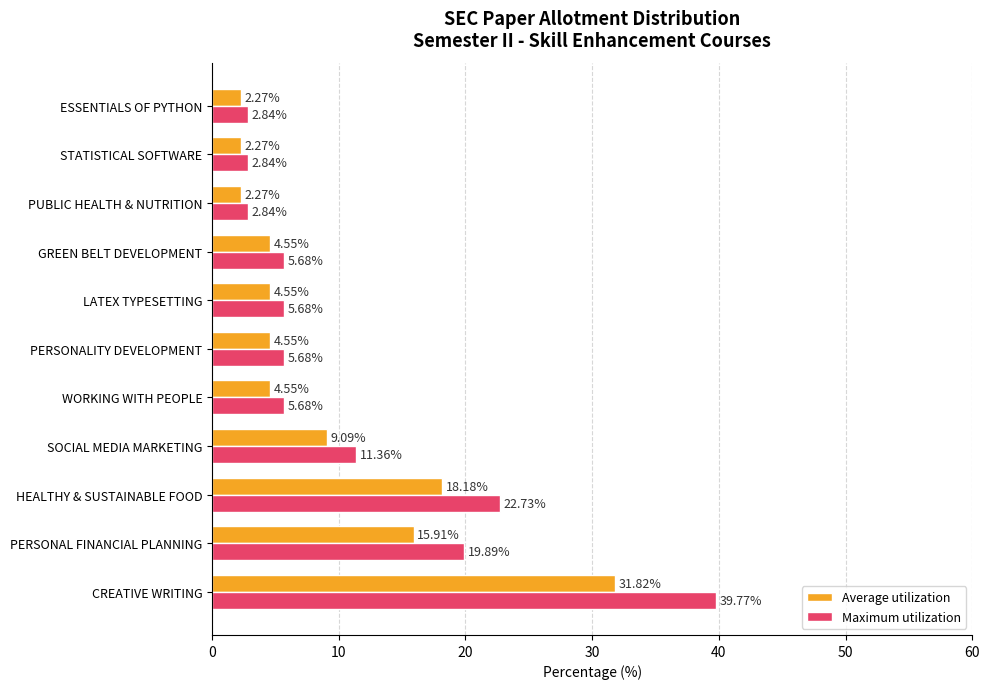

Where is Average utilization nearest to the value 17?

PERSONAL FINANCIAL PLANNING